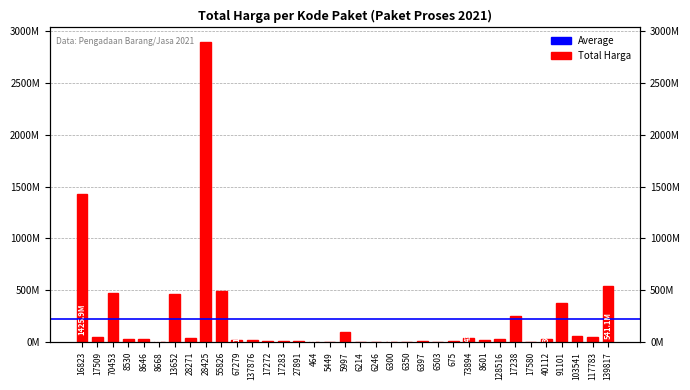

What is the difference between the maximum and minimum values?

2892044000